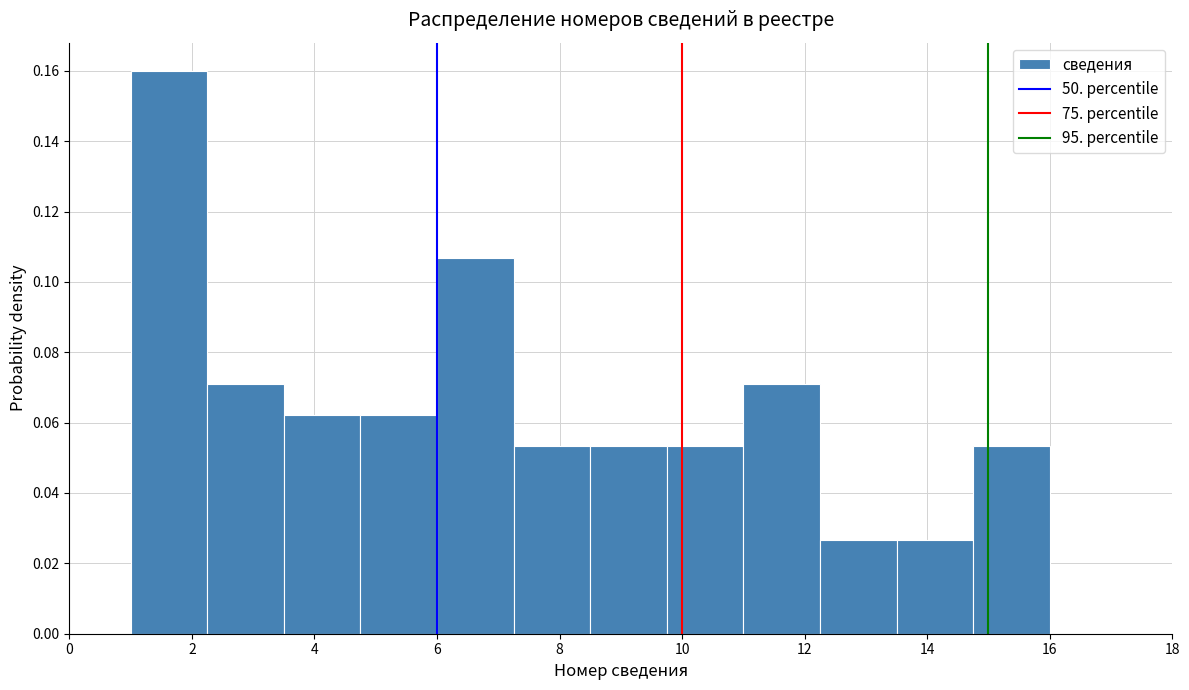

Reading left to right, transcribe this chart: for each bar, give the range it covers on the x-axis and its height. Neither the bar edges nor the heights are printed on the chart, so give them approximately, as read against the axes.

1.00 to 2.25: 0.160
2.25 to 3.50: 0.072
3.50 to 4.75: 0.062
4.75 to 6.00: 0.062
6.00 to 7.25: 0.106
7.25 to 8.50: 0.054
8.50 to 9.75: 0.054
9.75 to 11.00: 0.054
11.00 to 12.25: 0.072
12.25 to 13.50: 0.026
13.50 to 14.75: 0.026
14.75 to 16.00: 0.054